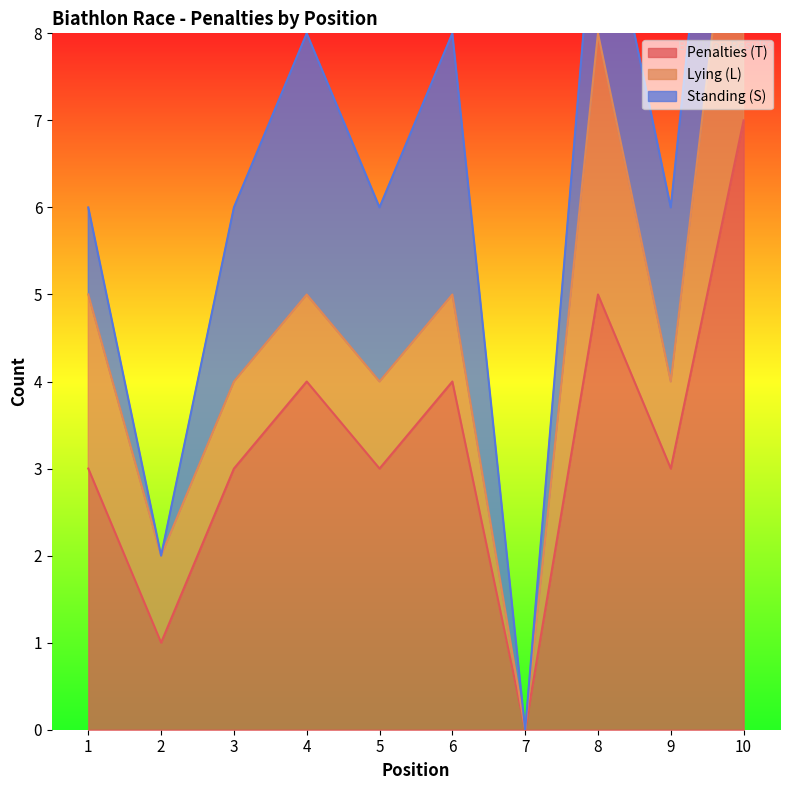

The Penalties (T) series shows 4 at 7. True or false?

False